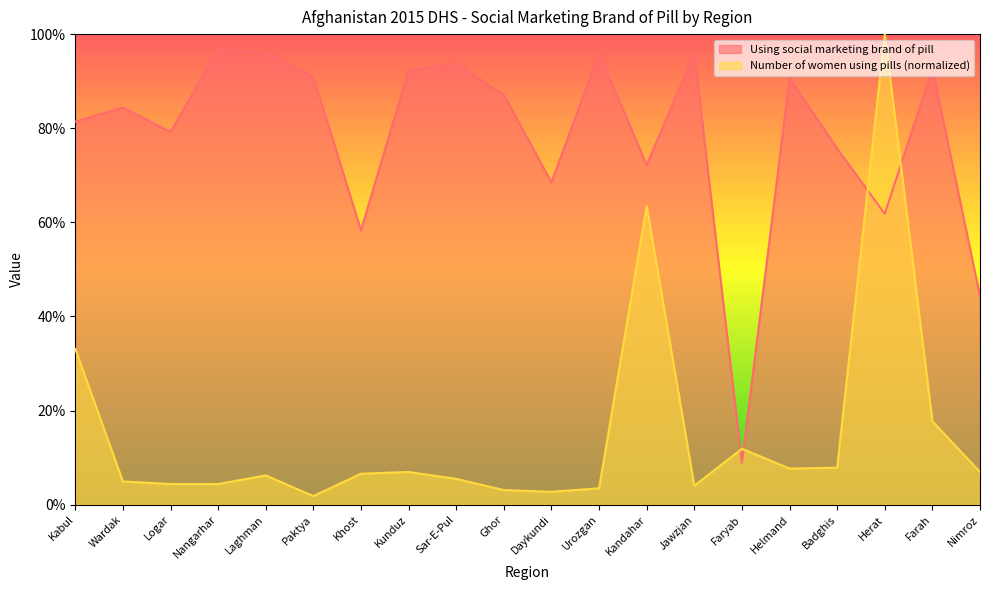

At which label does Number of women using pills first exceed 6?

Kabul